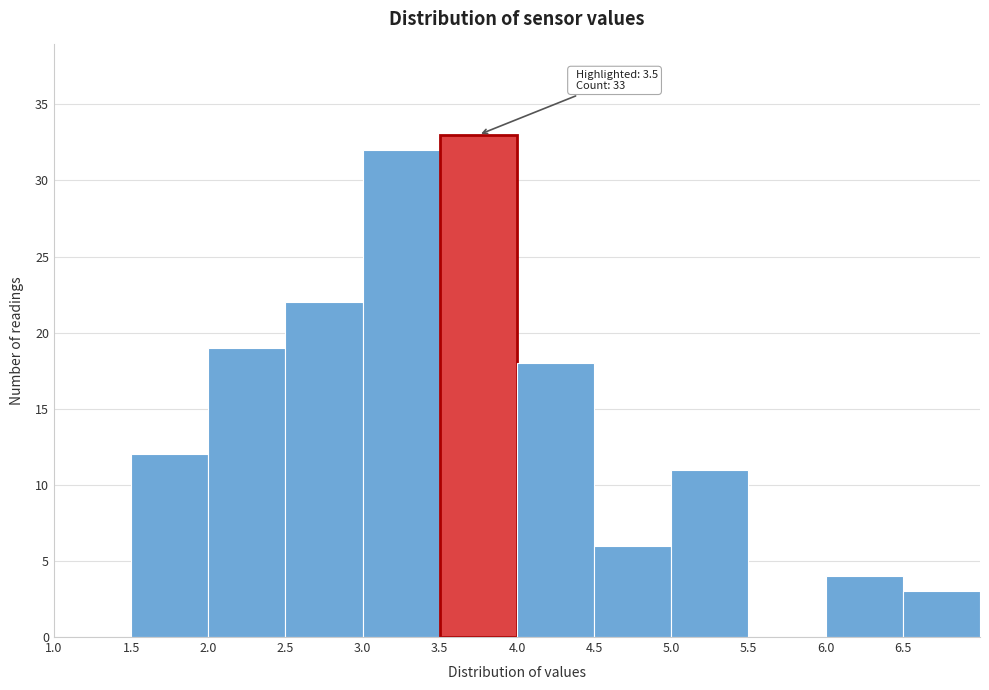

Which range on the x-axis has the tallest bar?

3.5 to 4.0